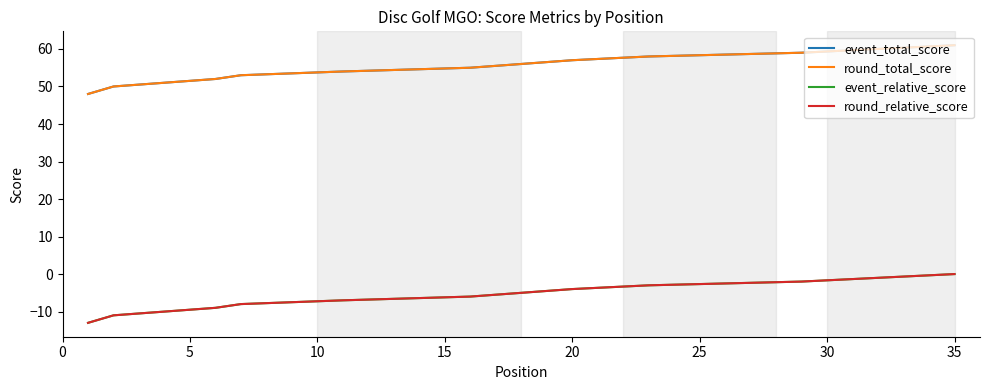

Is the value of round_total_score at 35 greater than the value of round_relative_score at 35?

Yes